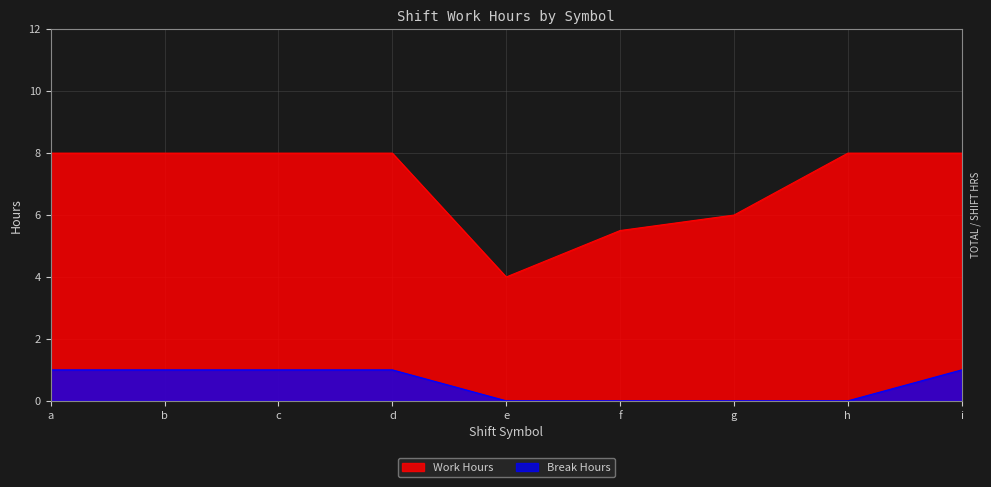

Reading left to right, extract all data points from this chart.

Work Hours: 8.0	8.0	8.0	8.0	4.0	5.5	6.0	8.0	8.0
Break Hours: 1.0	1.0	1.0	1.0	0.0	0.0	0.0	0.0	1.0